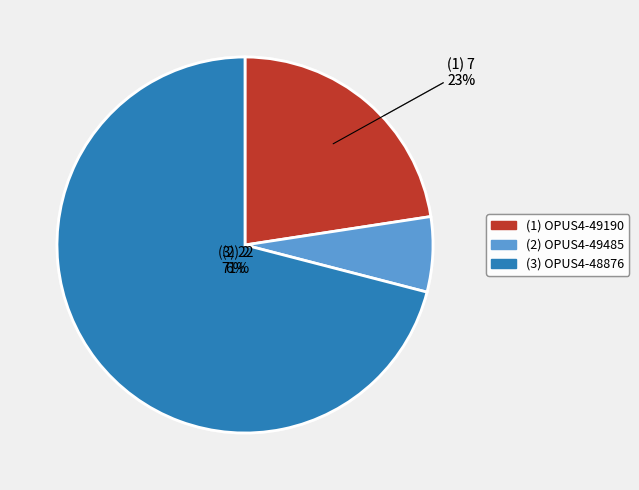

Is there any slice that represents more than half of the pie?

Yes